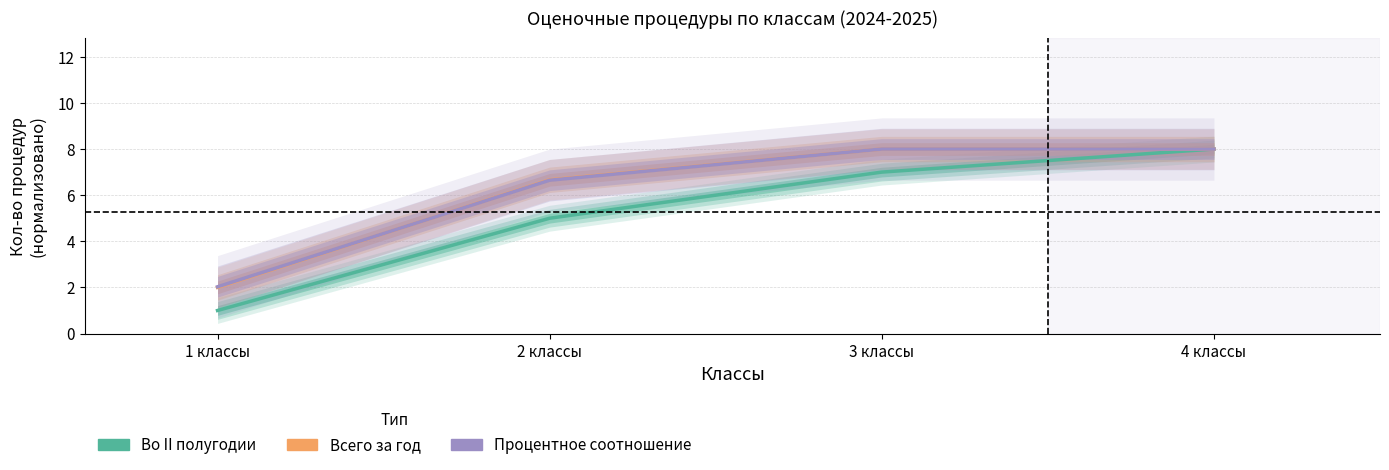

Reading left to right, list all the values displayed in this chart.

Во II полугодии (estimate): 1 классы=1.0	2 классы=5.0	3 классы=7.0	4 классы=8.0
Всего за год (partial): 1 классы=2.0	2 классы=6.7	3 классы=8.0	4 классы=8.0
Процентное соотношение (forecast): 1 классы=2.0	2 классы=6.6	3 классы=8.0	4 классы=8.0